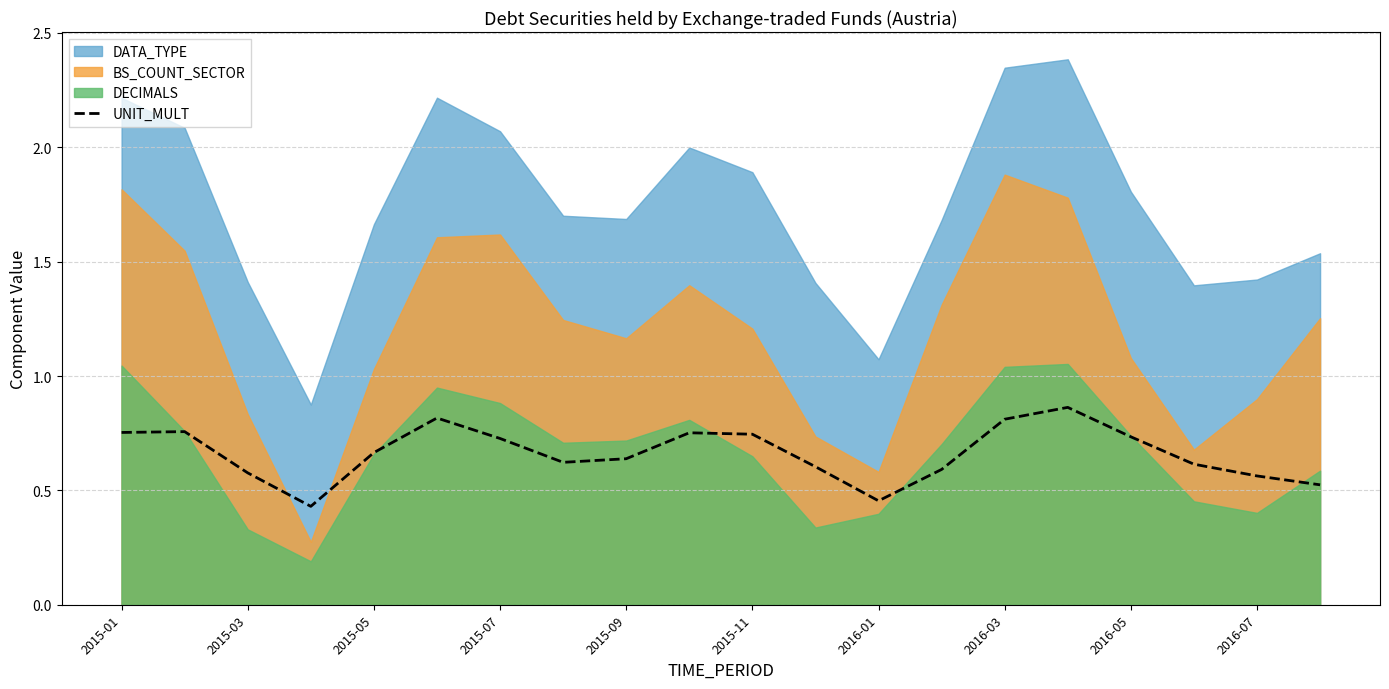

The UNIT_MULT series shows 1.2 at 2015-01. True or false?

False